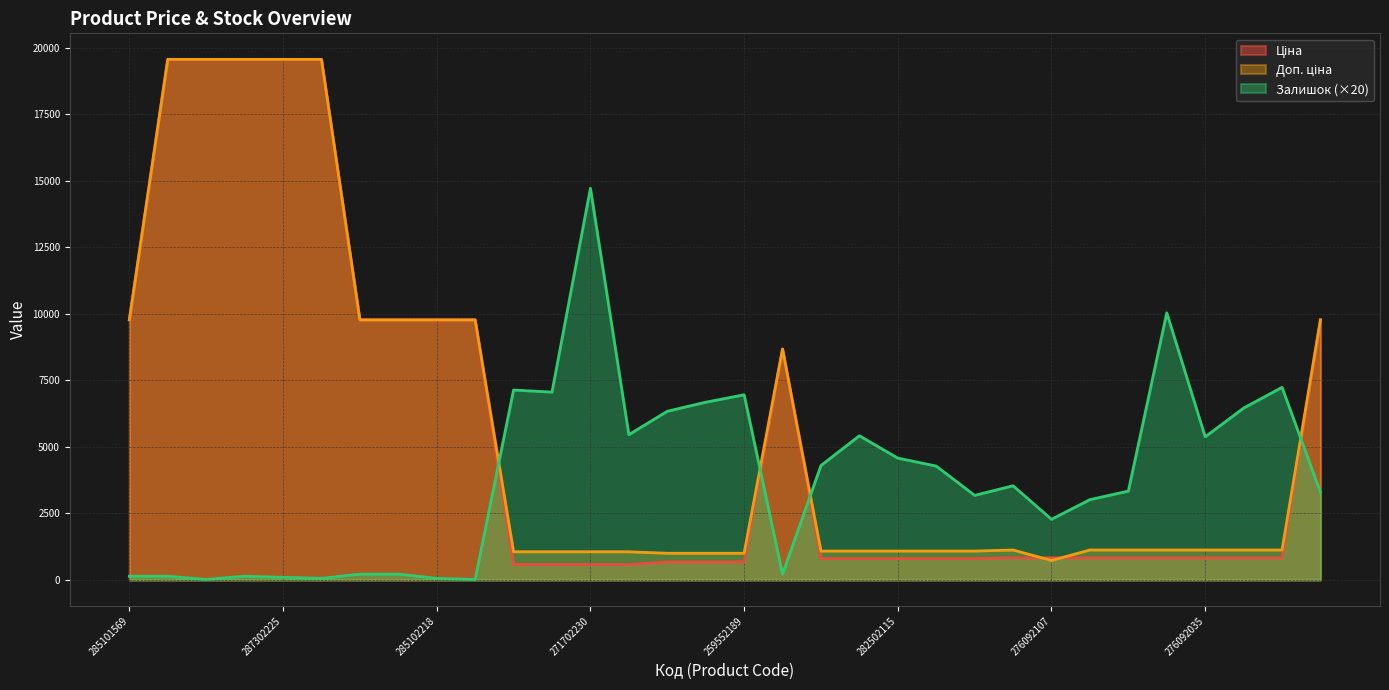

Is it true that Ціна equals 527.7 at 276092106?

False